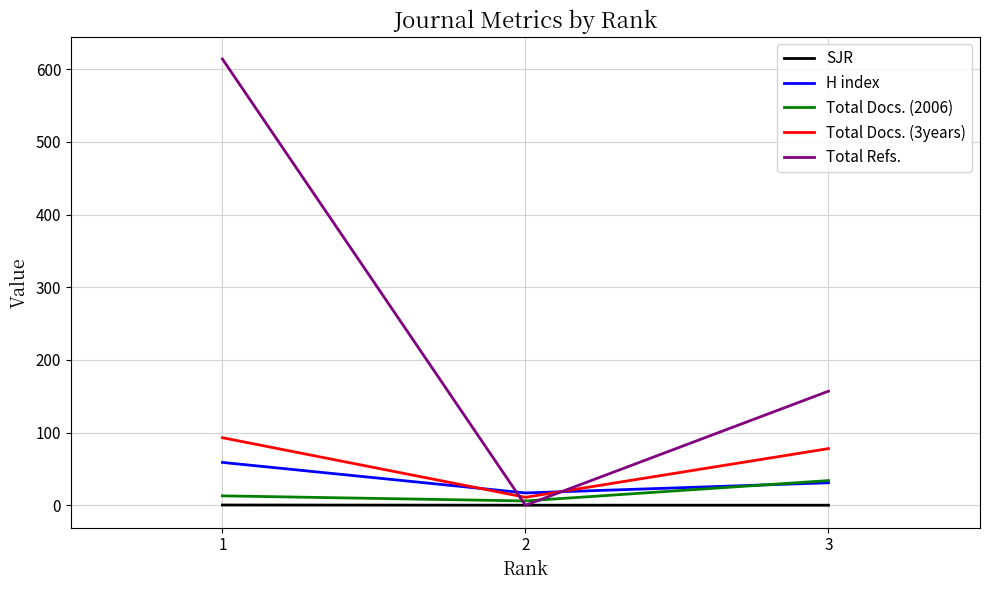

Between 2 and 3, which series saw the biggest shift?

Total Refs.